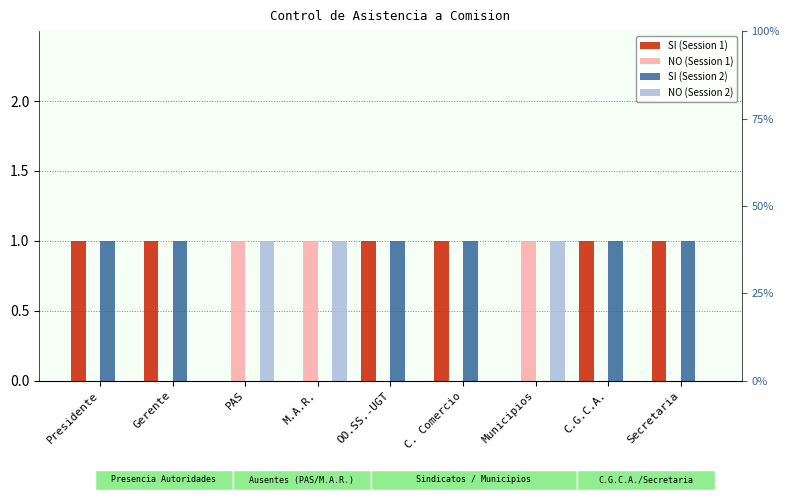

What position from the right is OO.SS.-UGT?

5